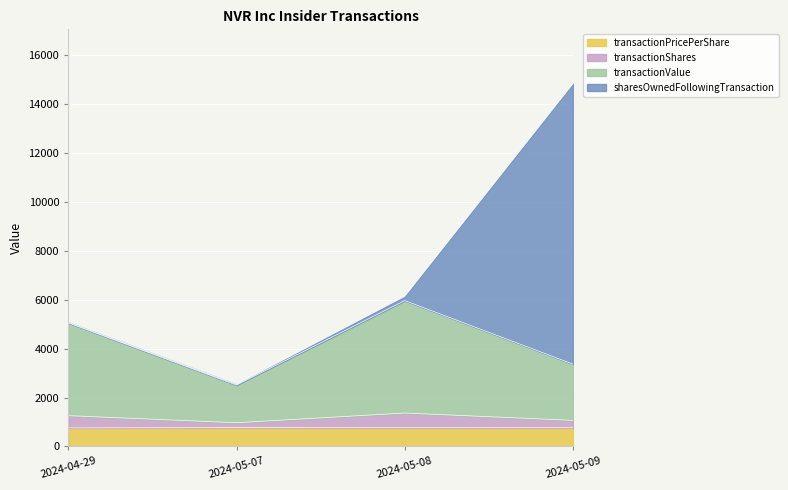

What is the label of the 1st point from the left?

2024-04-29